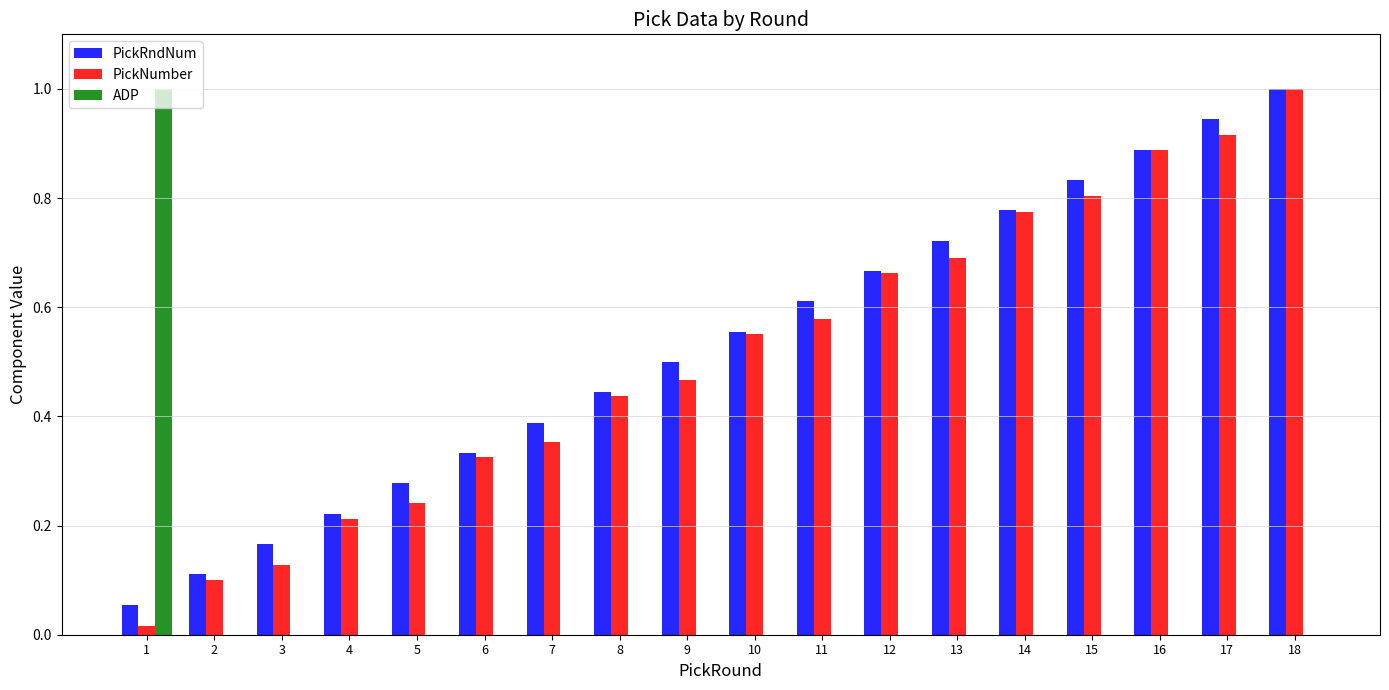

Is it true that PickRndNum equals 0.1 at 1?

True